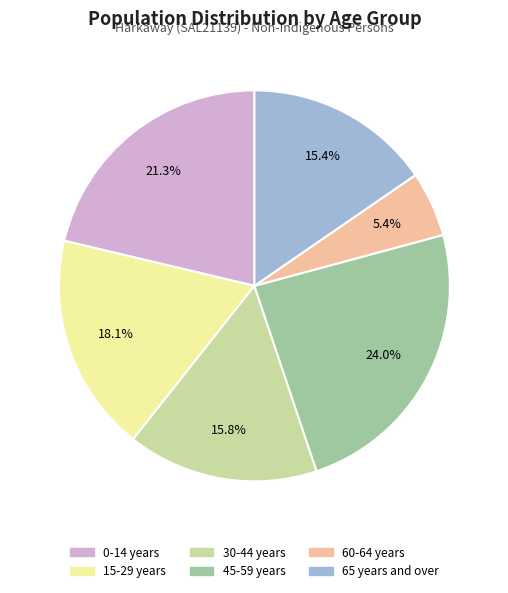

Does any single category account for the majority?

No